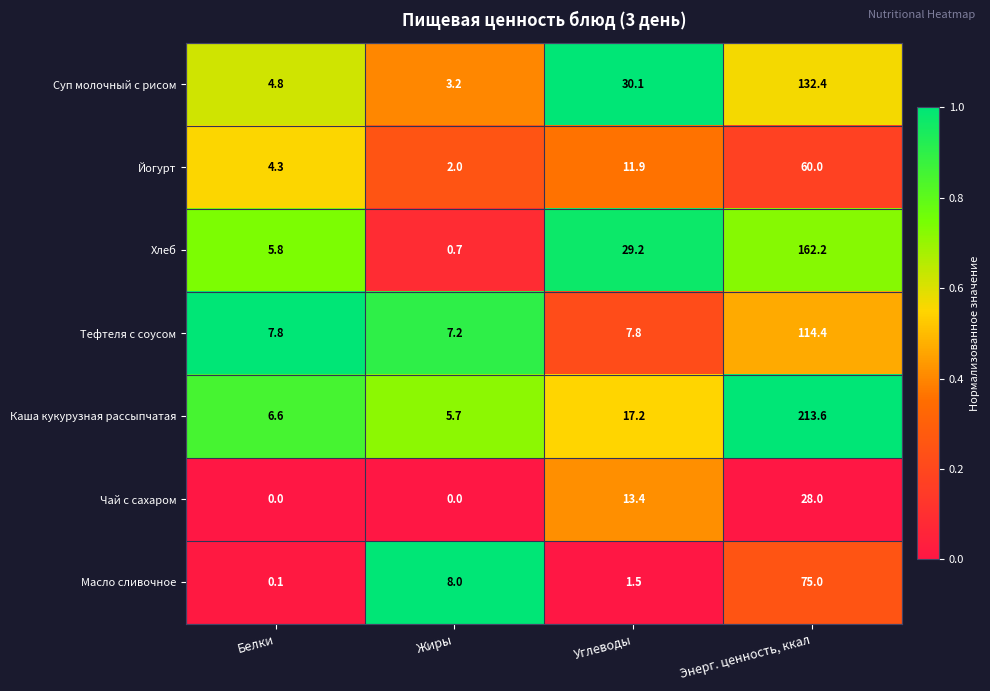

How many series are shown in this chart?

7